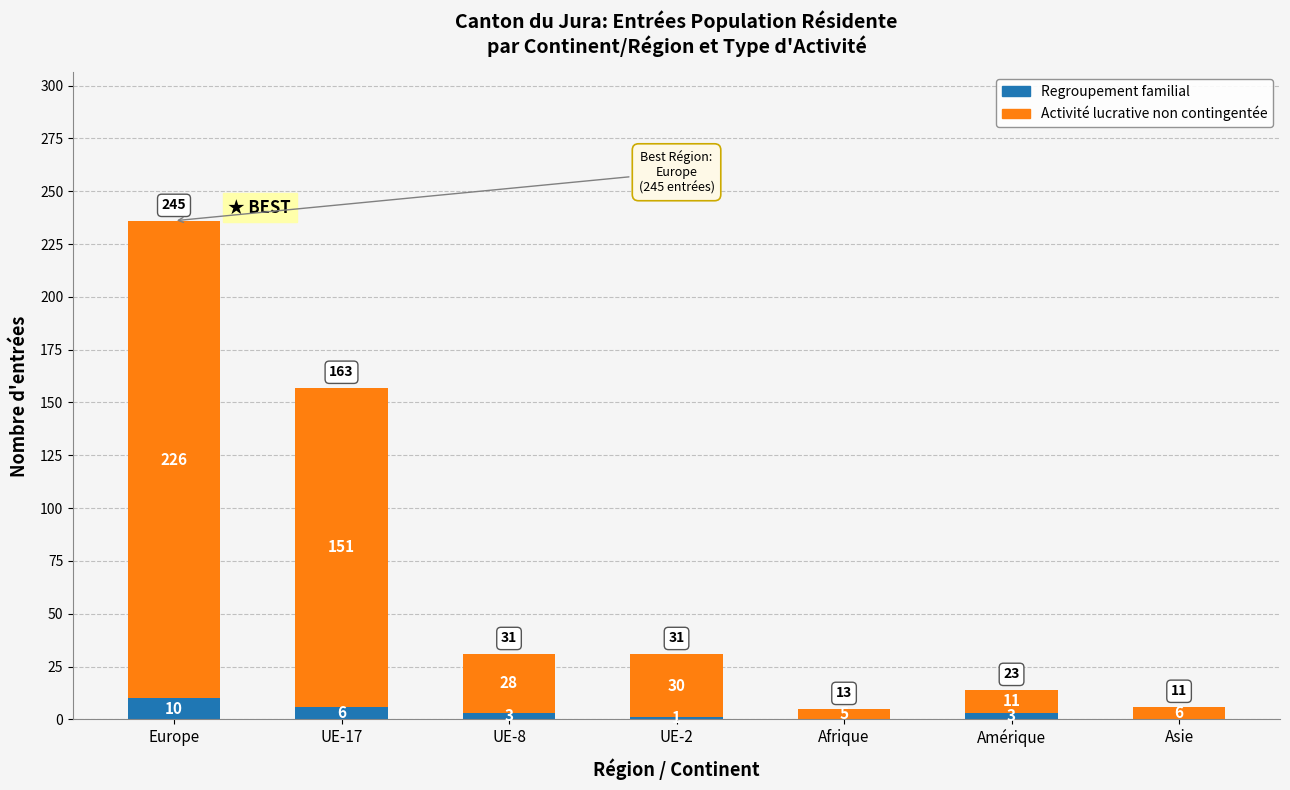

What is the maximum value for Regroupement familial?

10